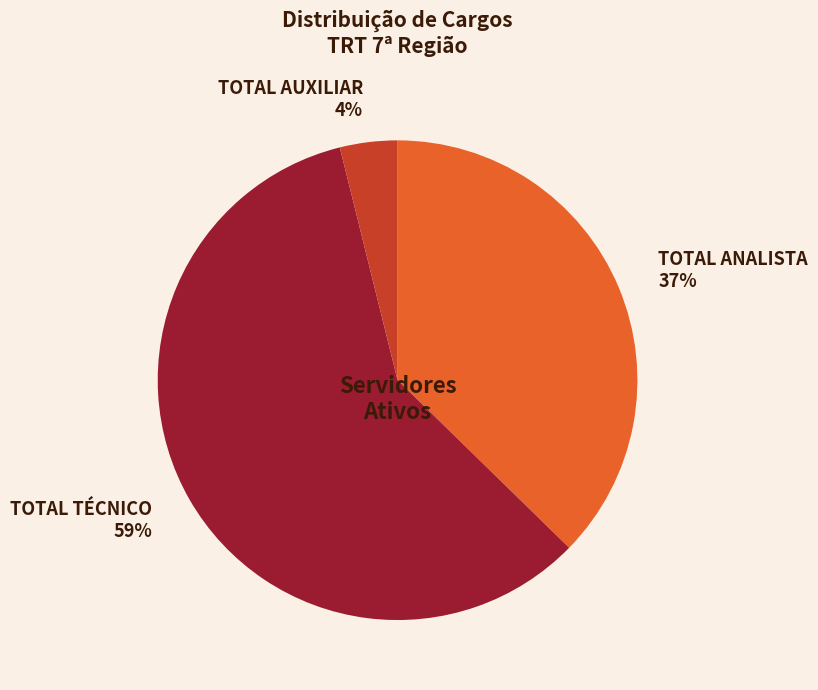

To the nearest percent, what is the combined percentage of TOTAL AUXILIAR and TOTAL ANALISTA?

41%